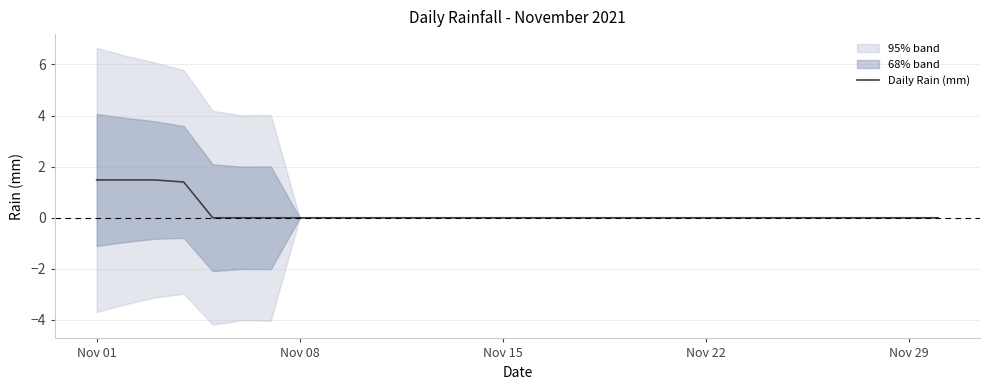

Is this an area chart (filled region under the line)?

No